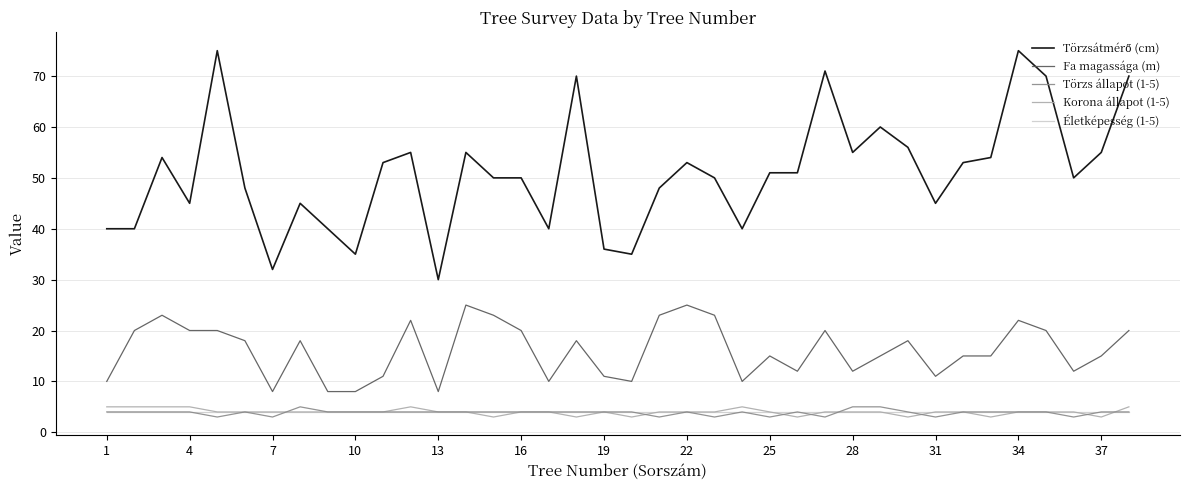

What is the greatest value displayed?

75